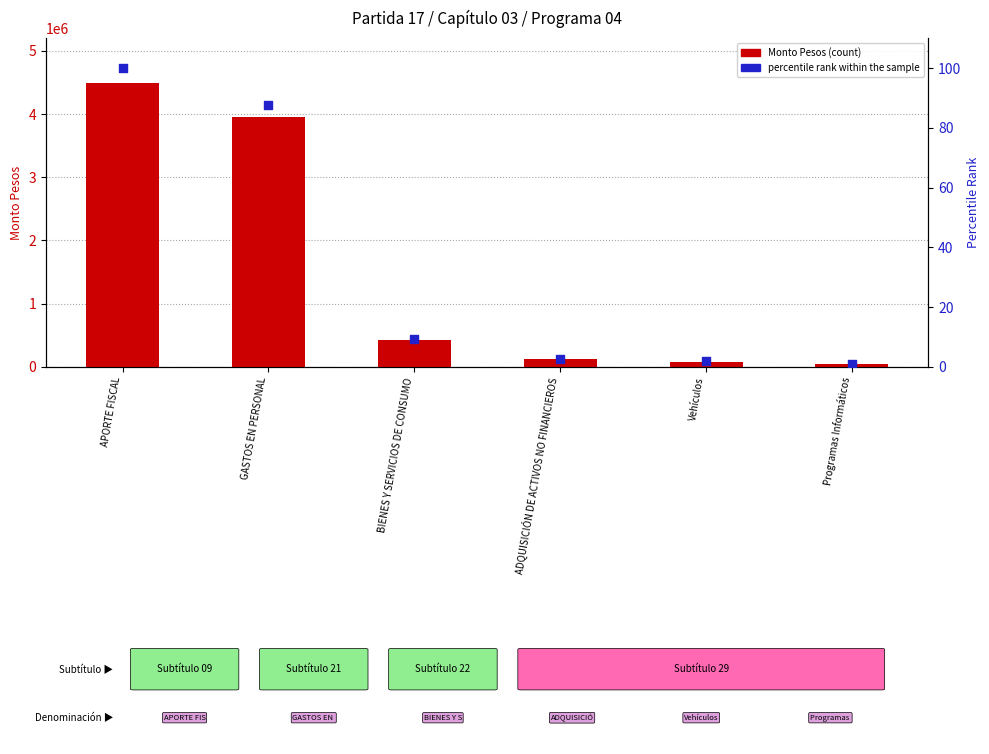

Which series contains the lowest Y value?

percentile rank within the sample